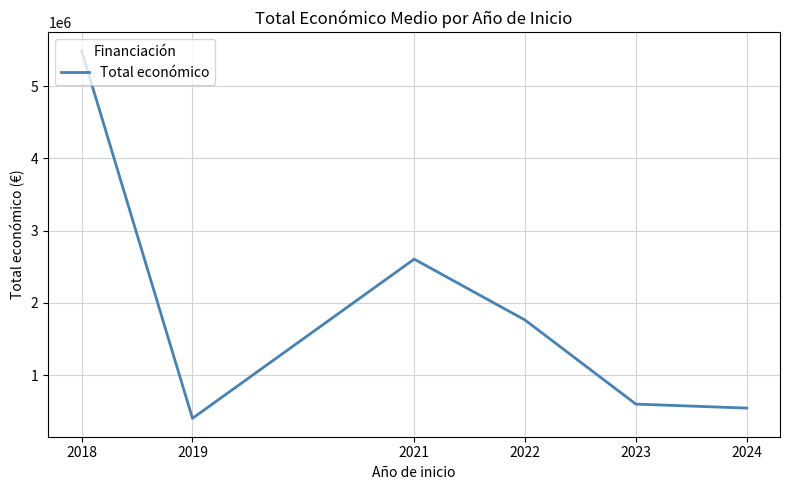

What value does the data have at 2019?

402866.0